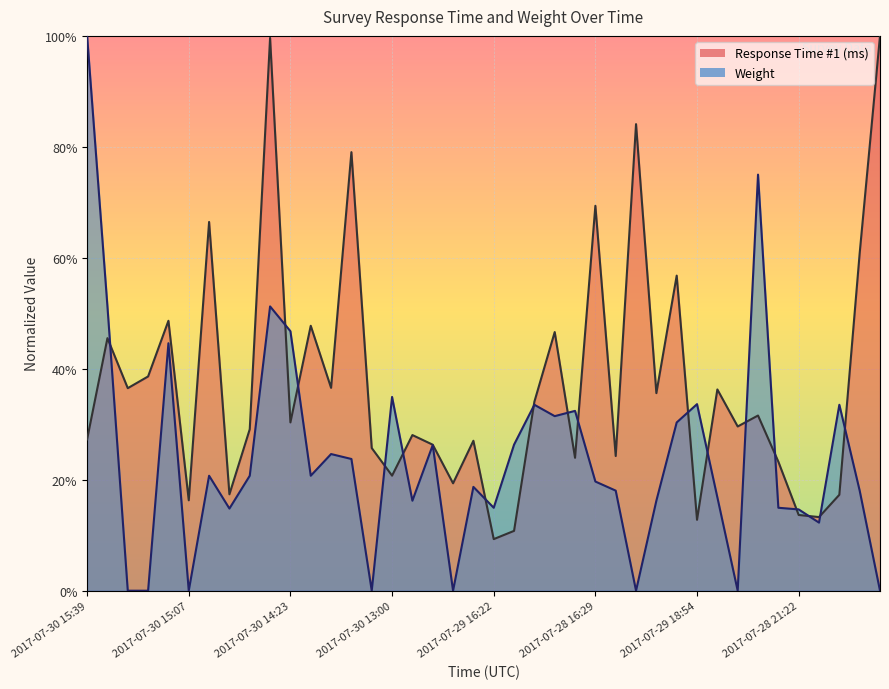

What is the average value of the Weight series?

0.2